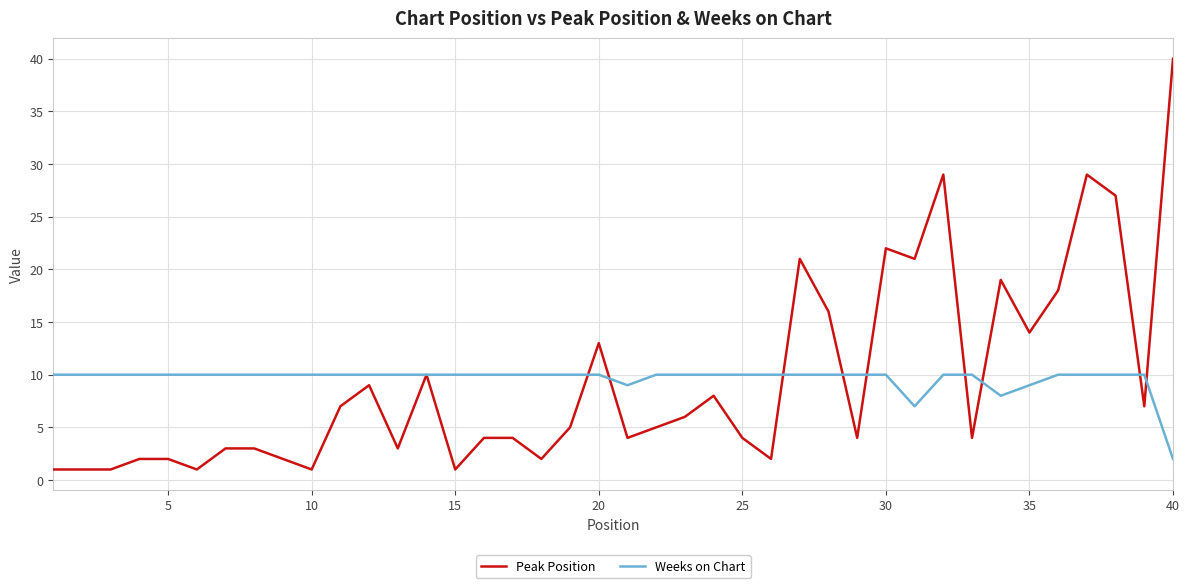

How many values in the Peak Position series are below 5?

20